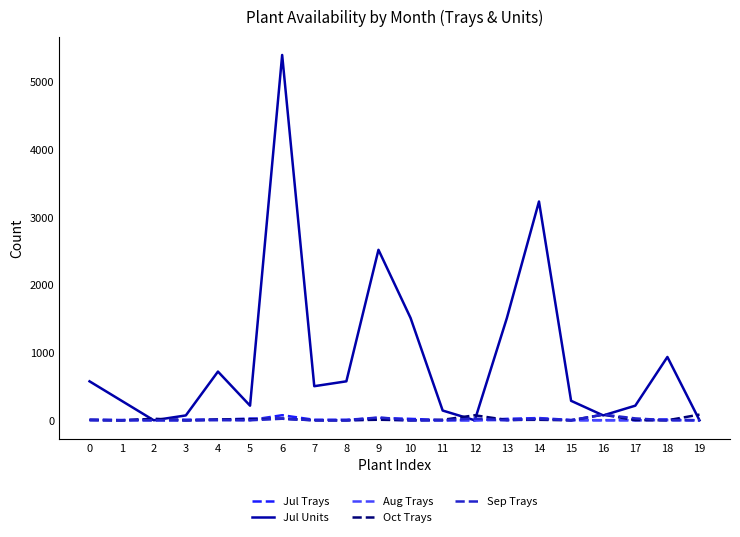

At which label does Aug Trays first exceed 2?

2